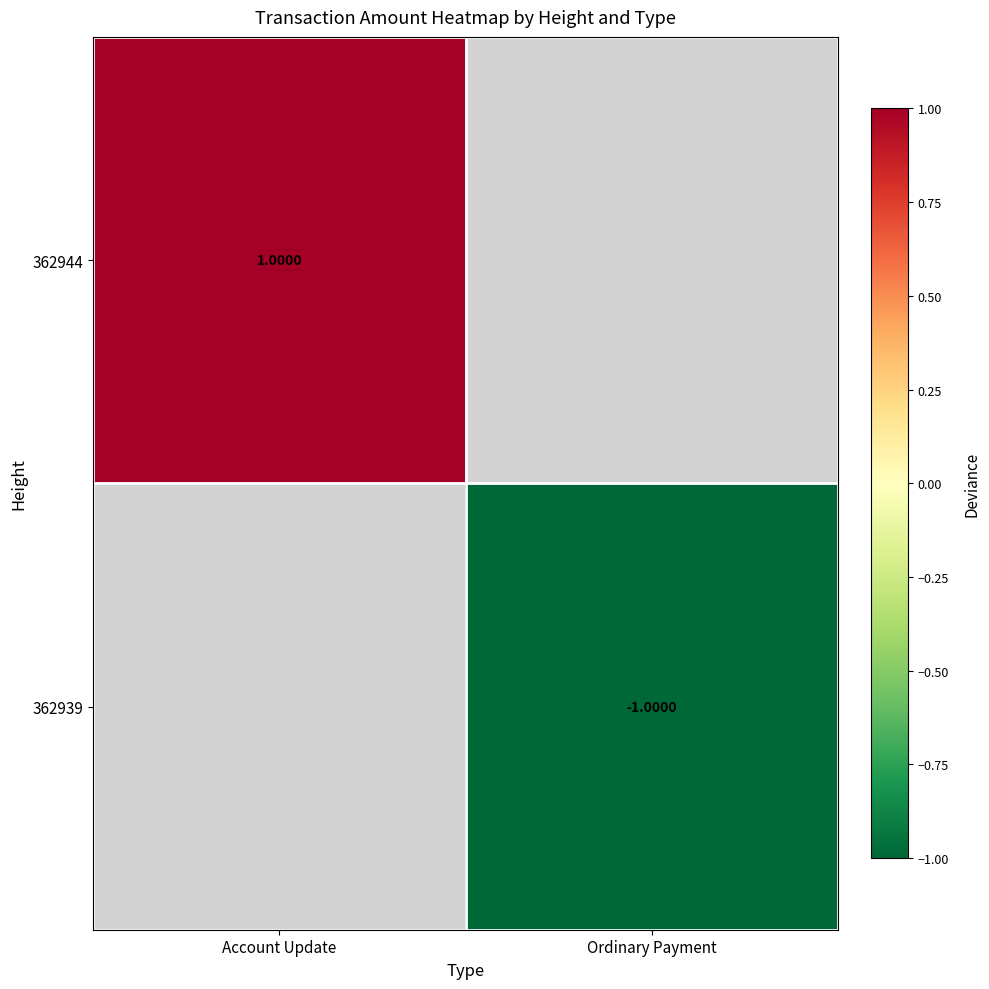

Where is 362944 nearest to the value 1?

Account Update